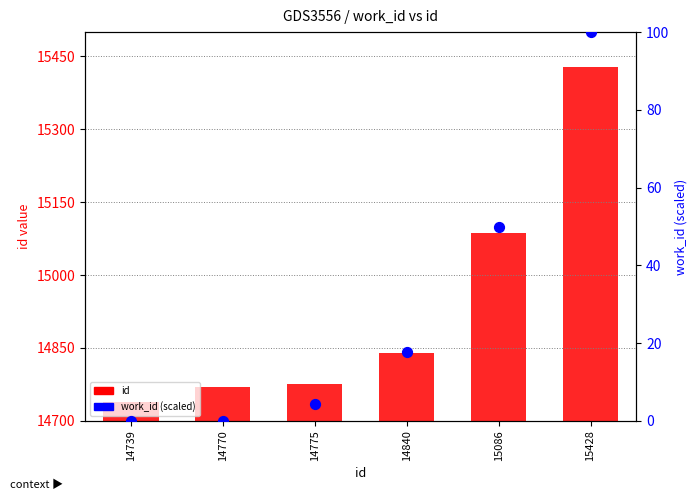

Which series reaches the minimum Y coordinate?

work_id